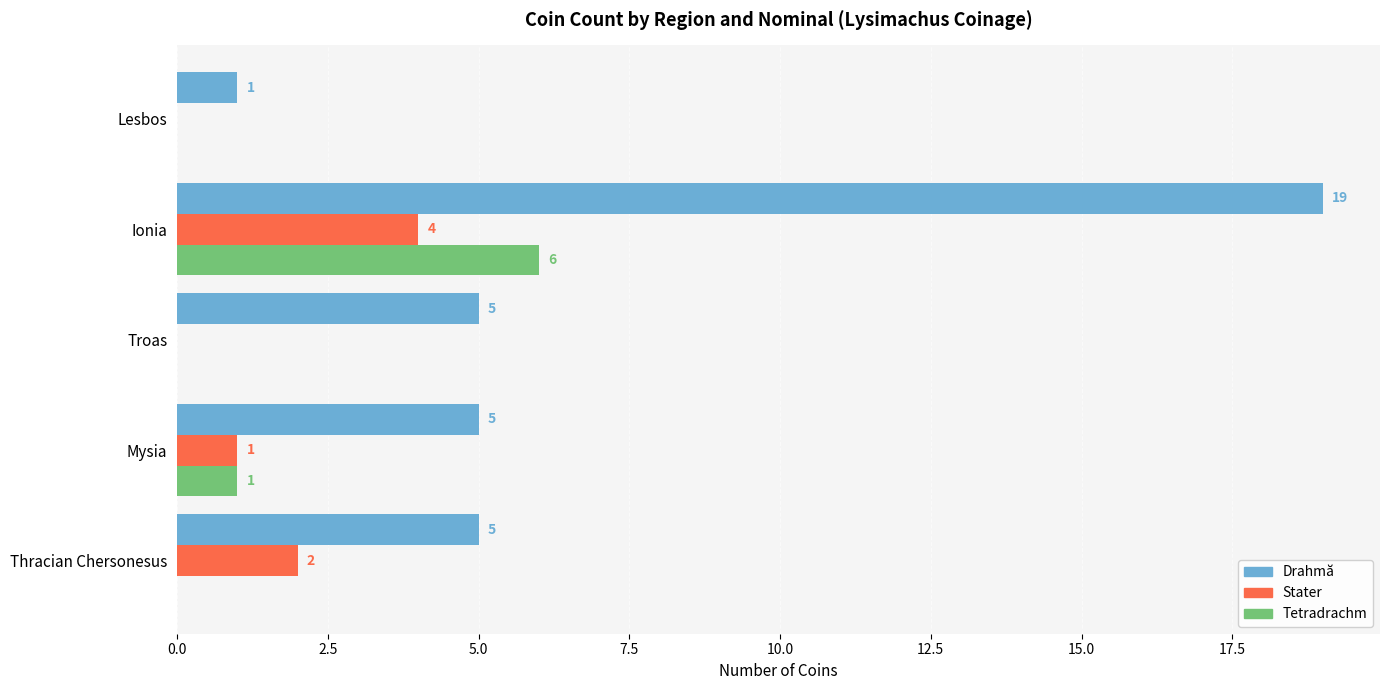

What are all the series names shown in the legend?

Drahmă, Stater, Tetradrachm